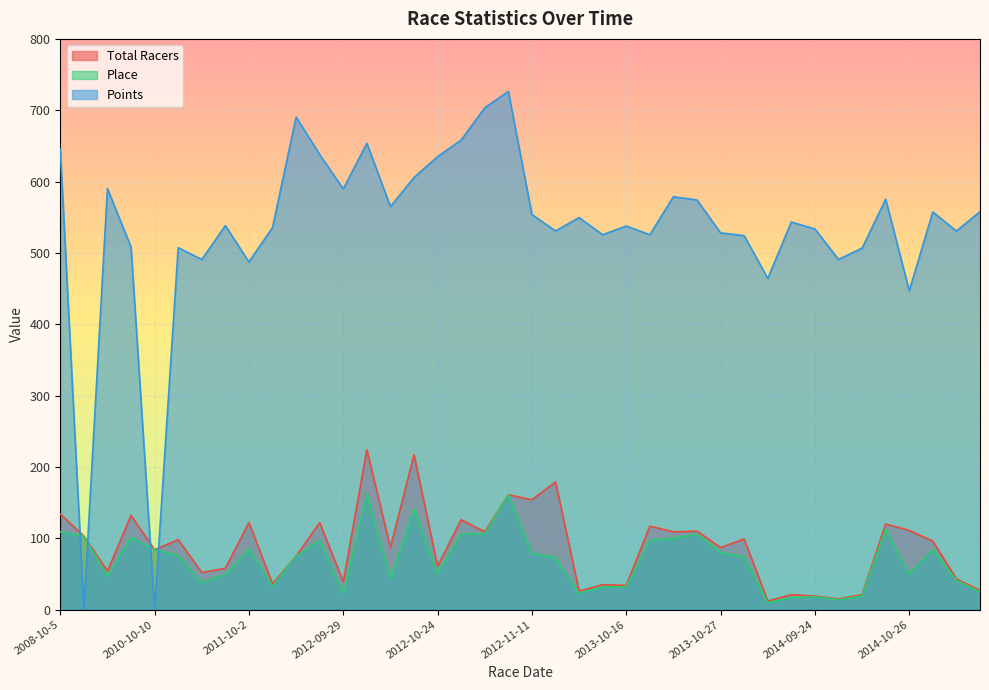

What is the total value across all series at 2014-09-24?

570.5